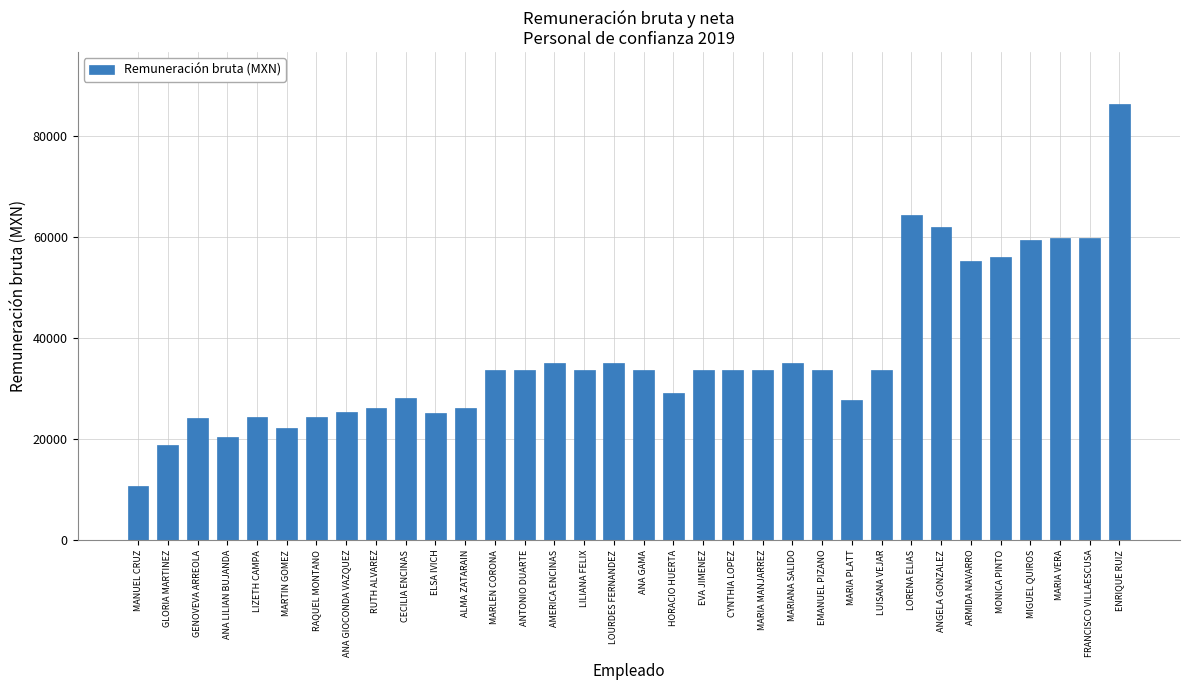

How many data points are less than 33681?

14